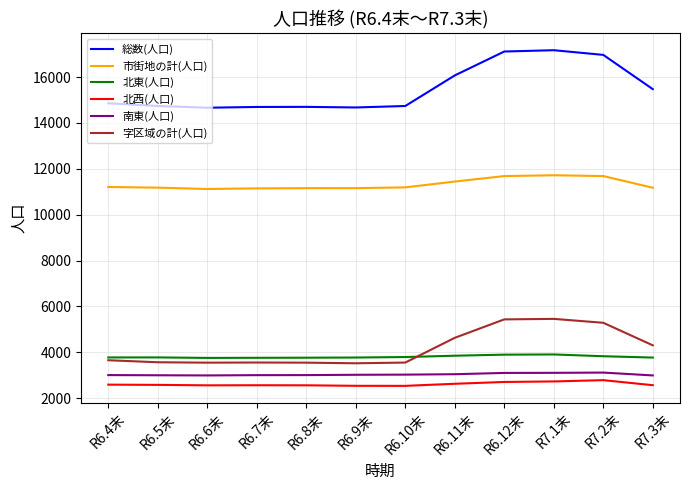

True or false: 北西(人口) and 総数(人口) intersect in this chart.

False